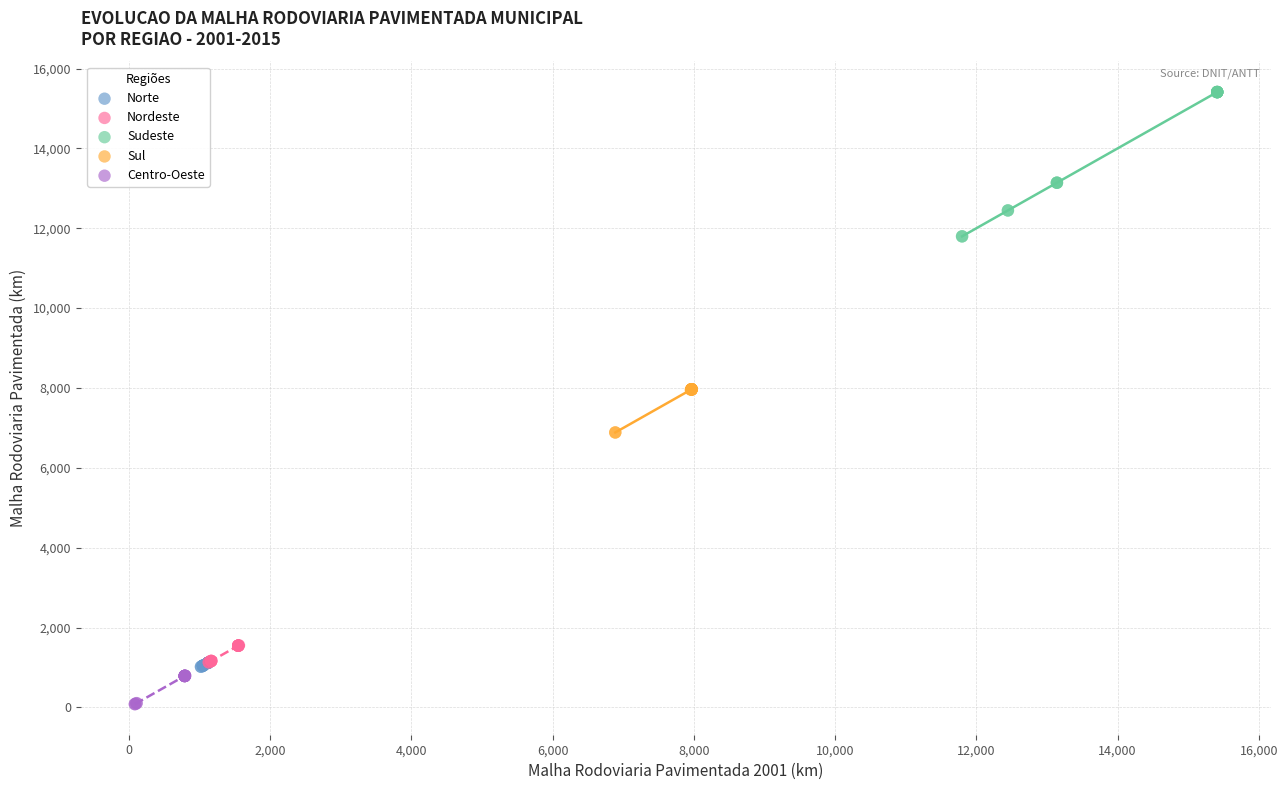

Which series has the largest Y range (max minus min)?

Sudeste